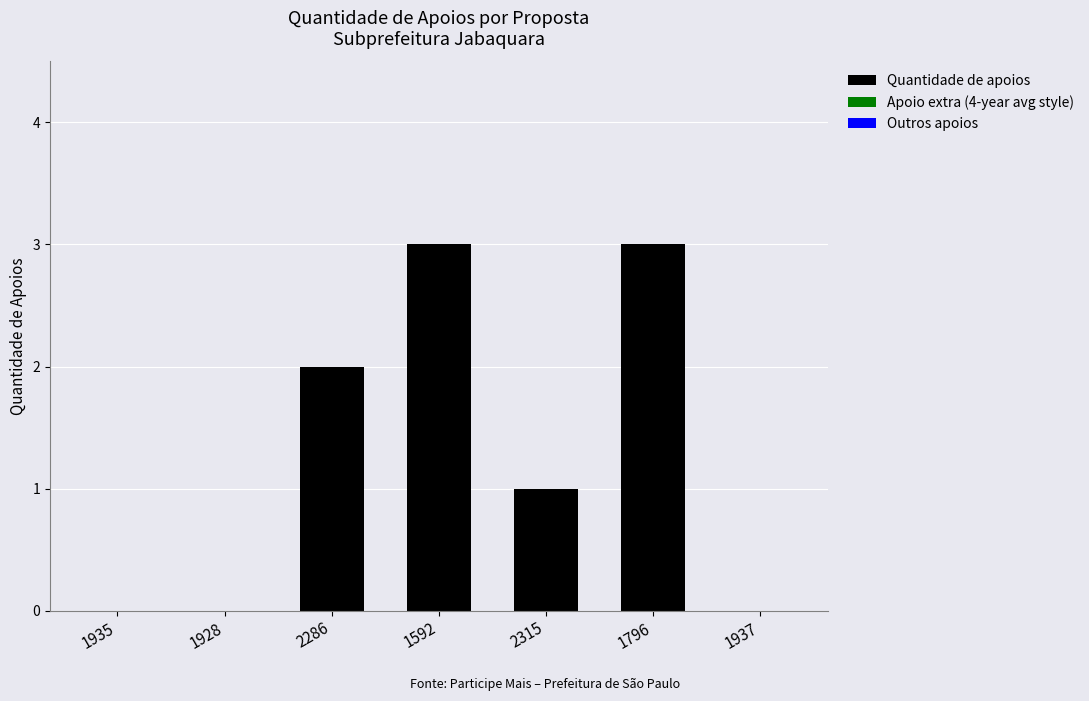

Between 1592 and 2286, which is larger?

1592